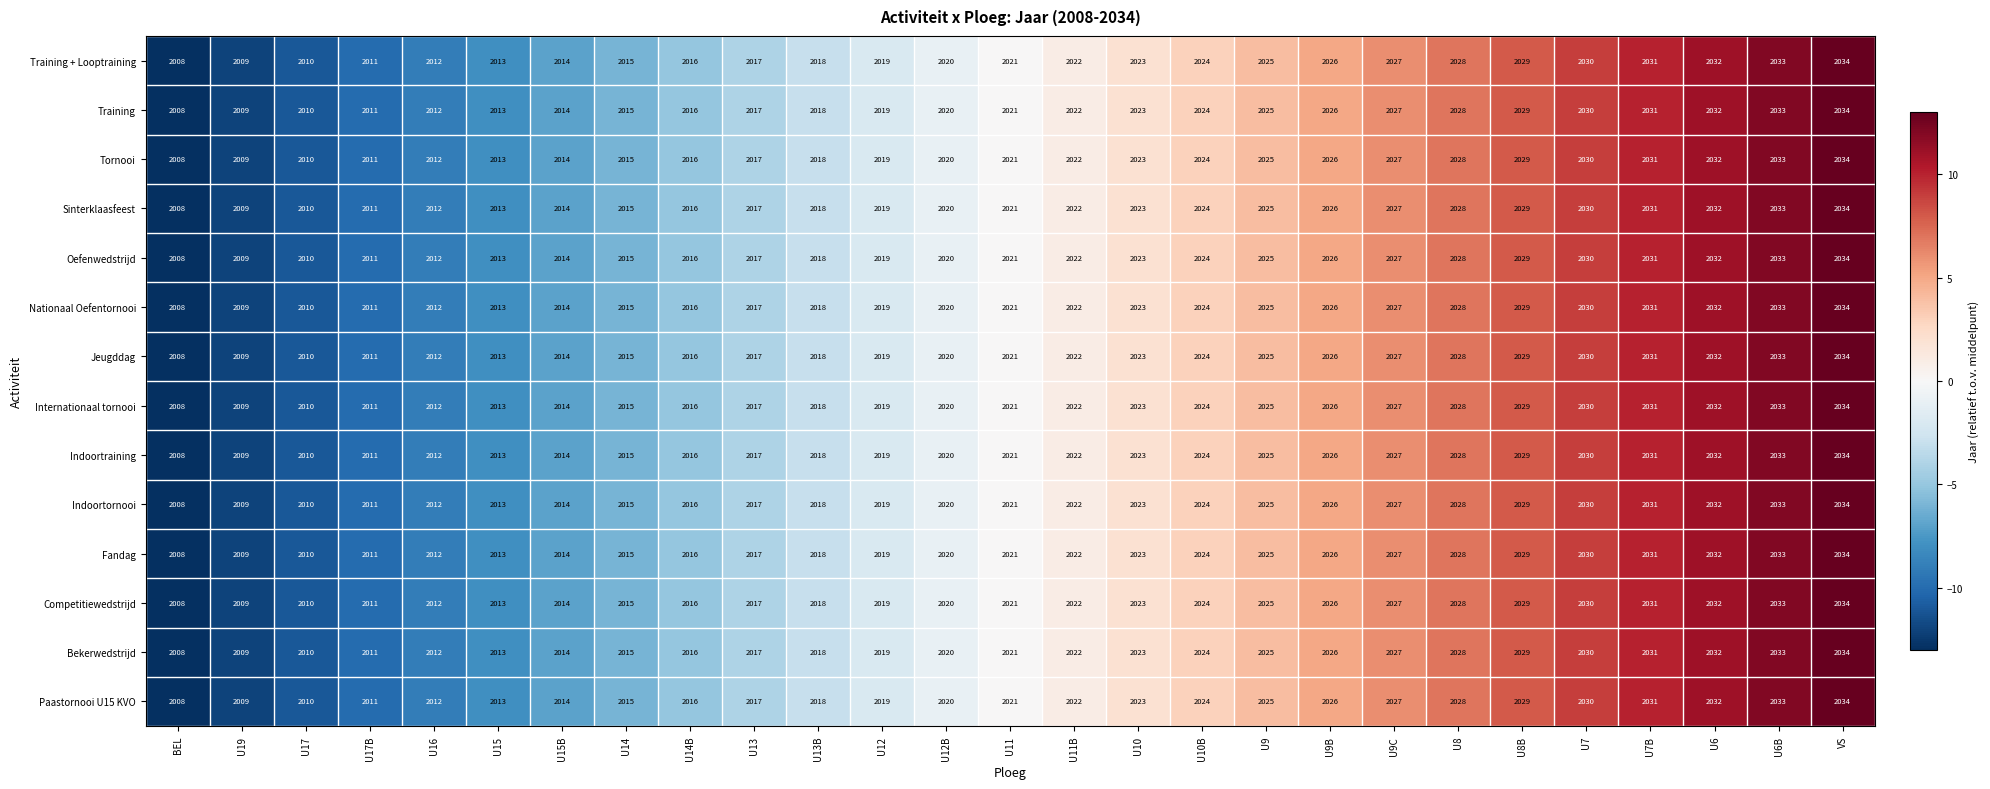

List the labels in order of Training value, smallest first.

BEL, U19, U17, U17B, U16, U15, U15B, U14, U14B, U13, U13B, U12, U12B, U11, U11B, U10, U10B, U9, U9B, U9C, U8, U8B, U7, U7B, U6, U6B, VS